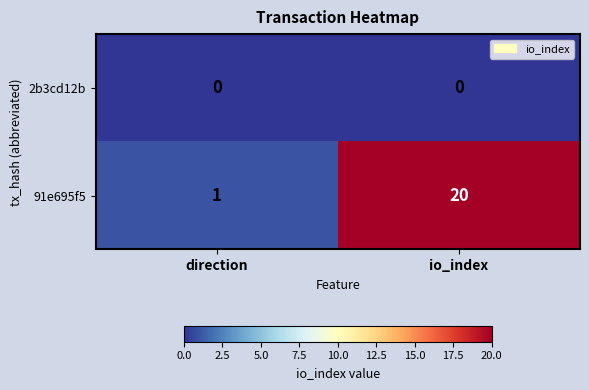

How many categories are shown in the chart?

2